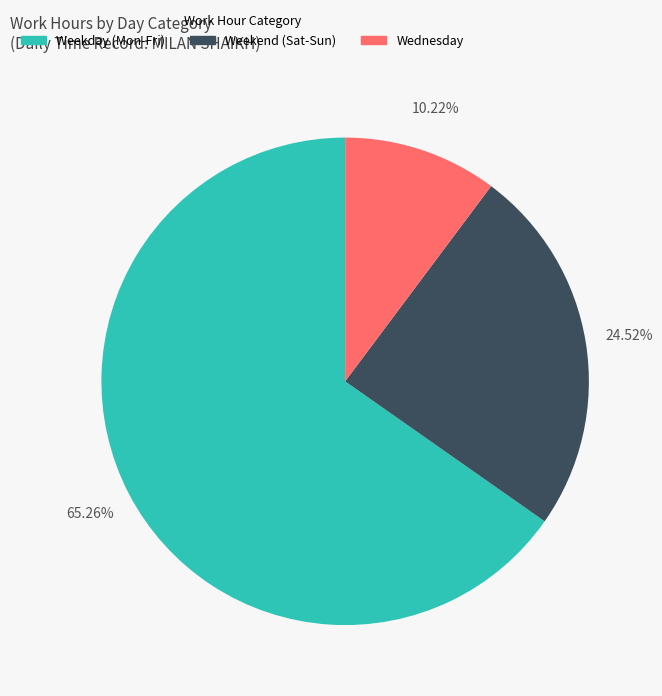

To the nearest percent, what is the average slice percentage?

33%